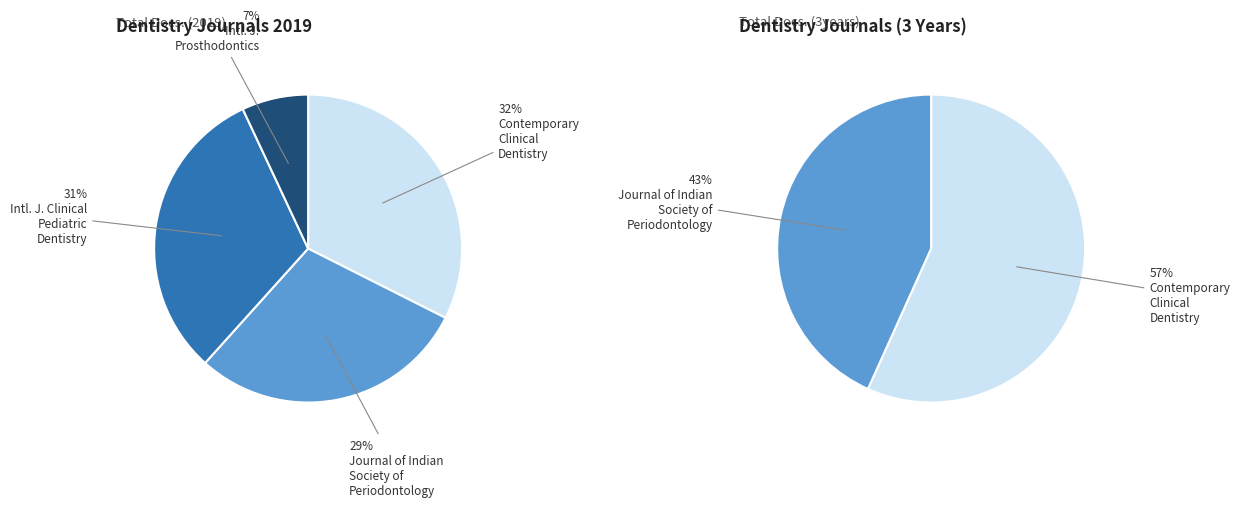

Which slice is the largest?

Contemporary Clinical Dentistry